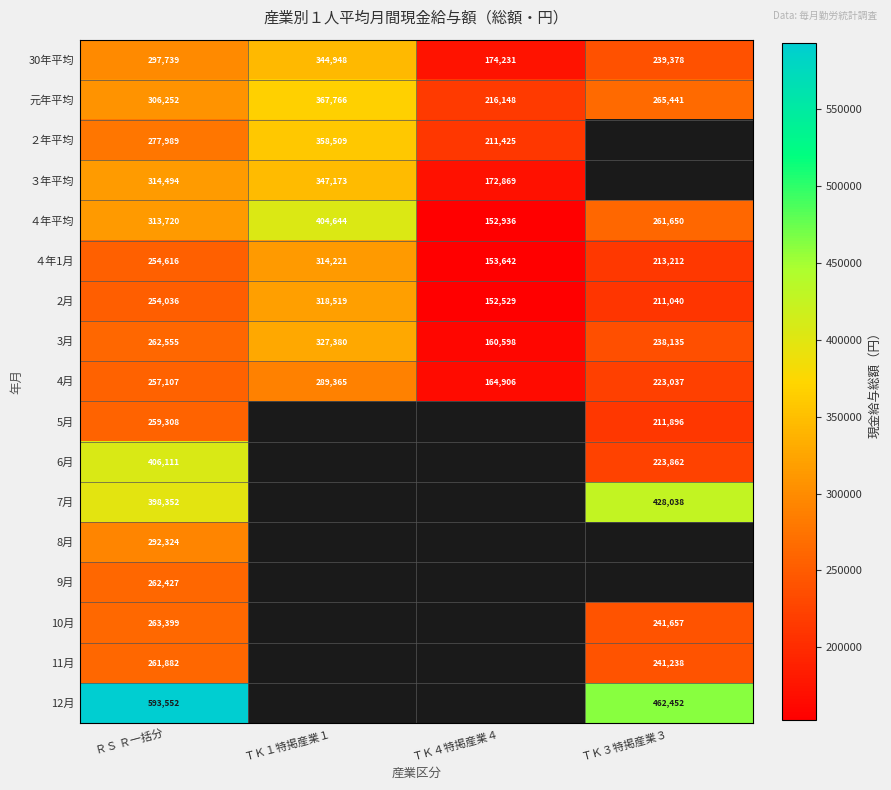

Is it true that 元年平均 equals 112585 at ＲＳ Ｒ一括分?

False